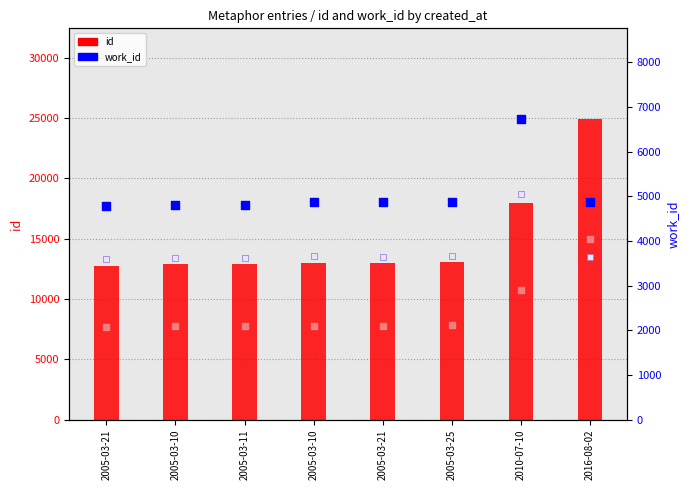

At which category is the sum across all series the highest?

2016-08-02